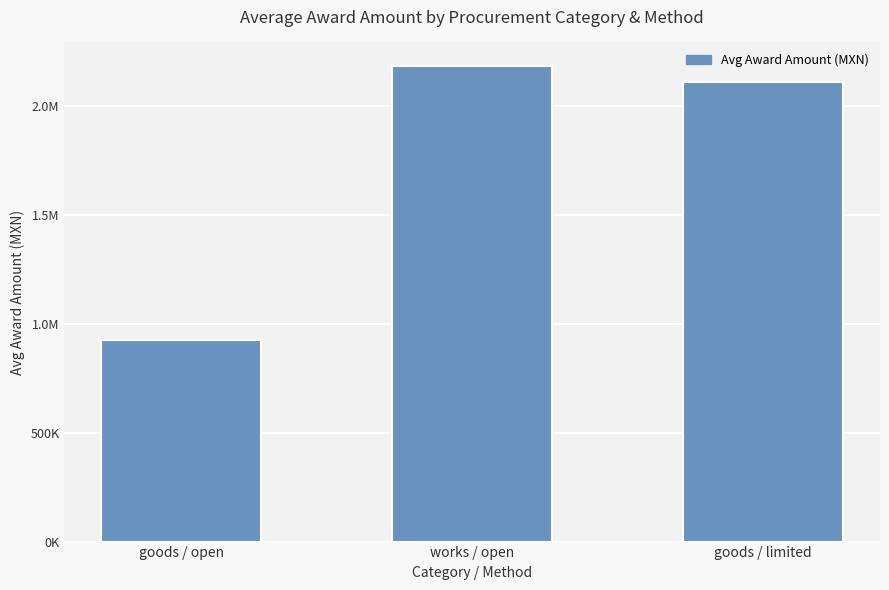

Reading right to left, what are all the values shown in this chart?

goods / limited=2110826.0	works / open=2184752.9	goods / open=926445.0